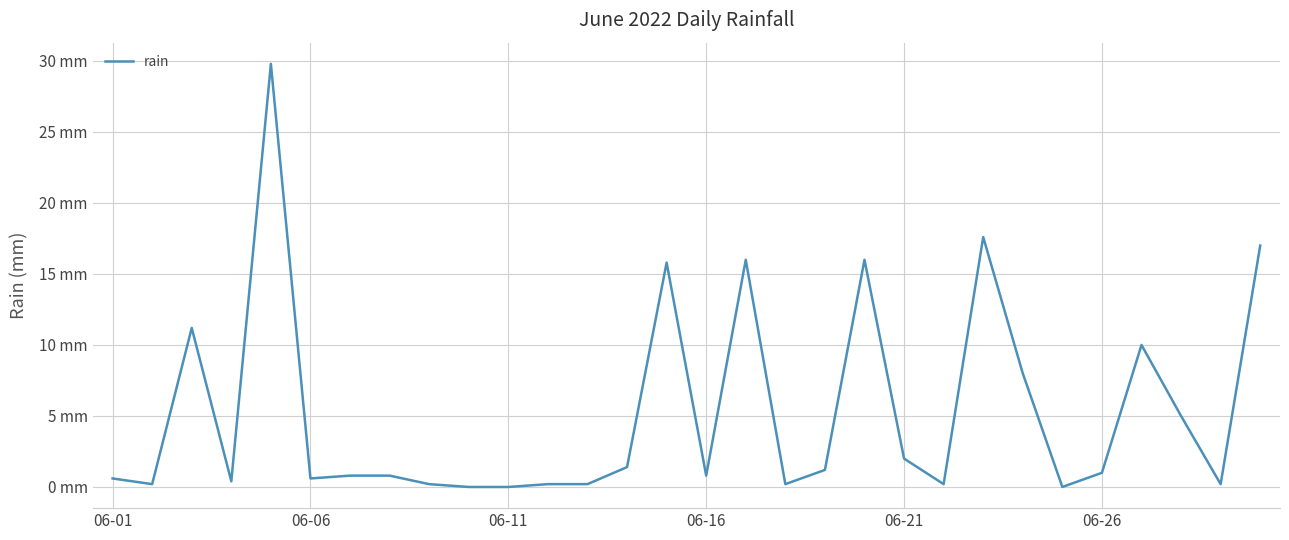

Is this an area chart (filled region under the line)?

No